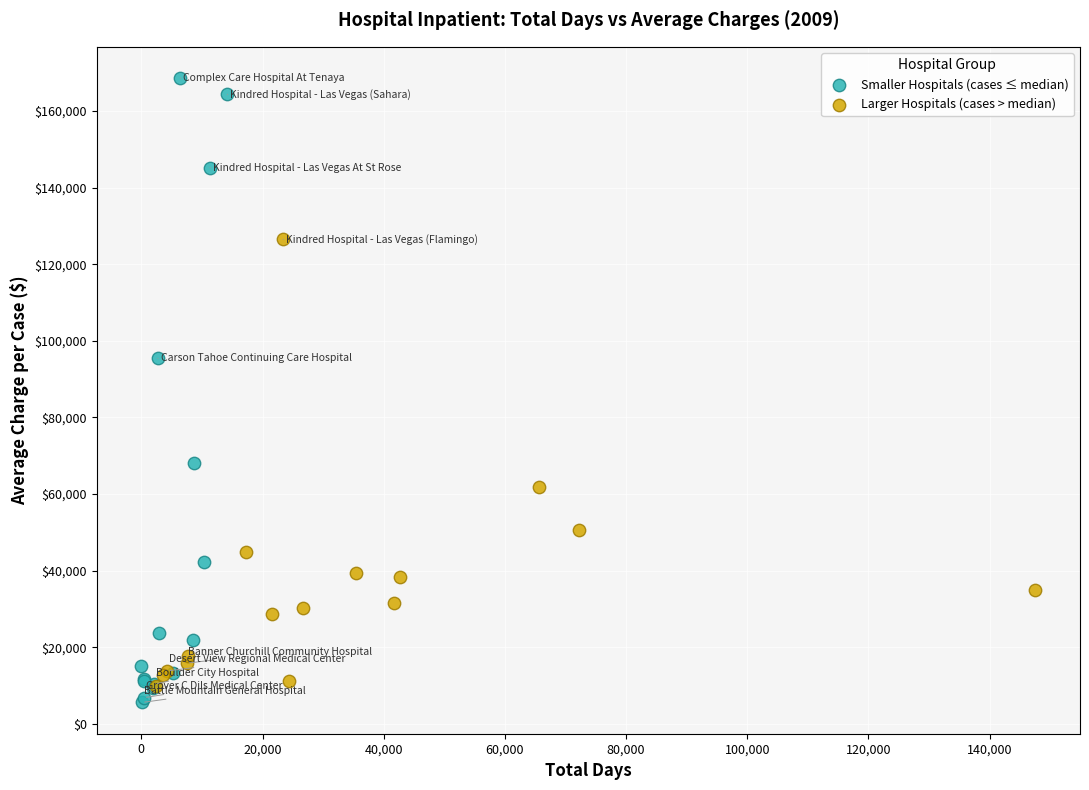

Which series has the largest Y range (max minus min)?

Smaller Hospitals (cases ≤ median)